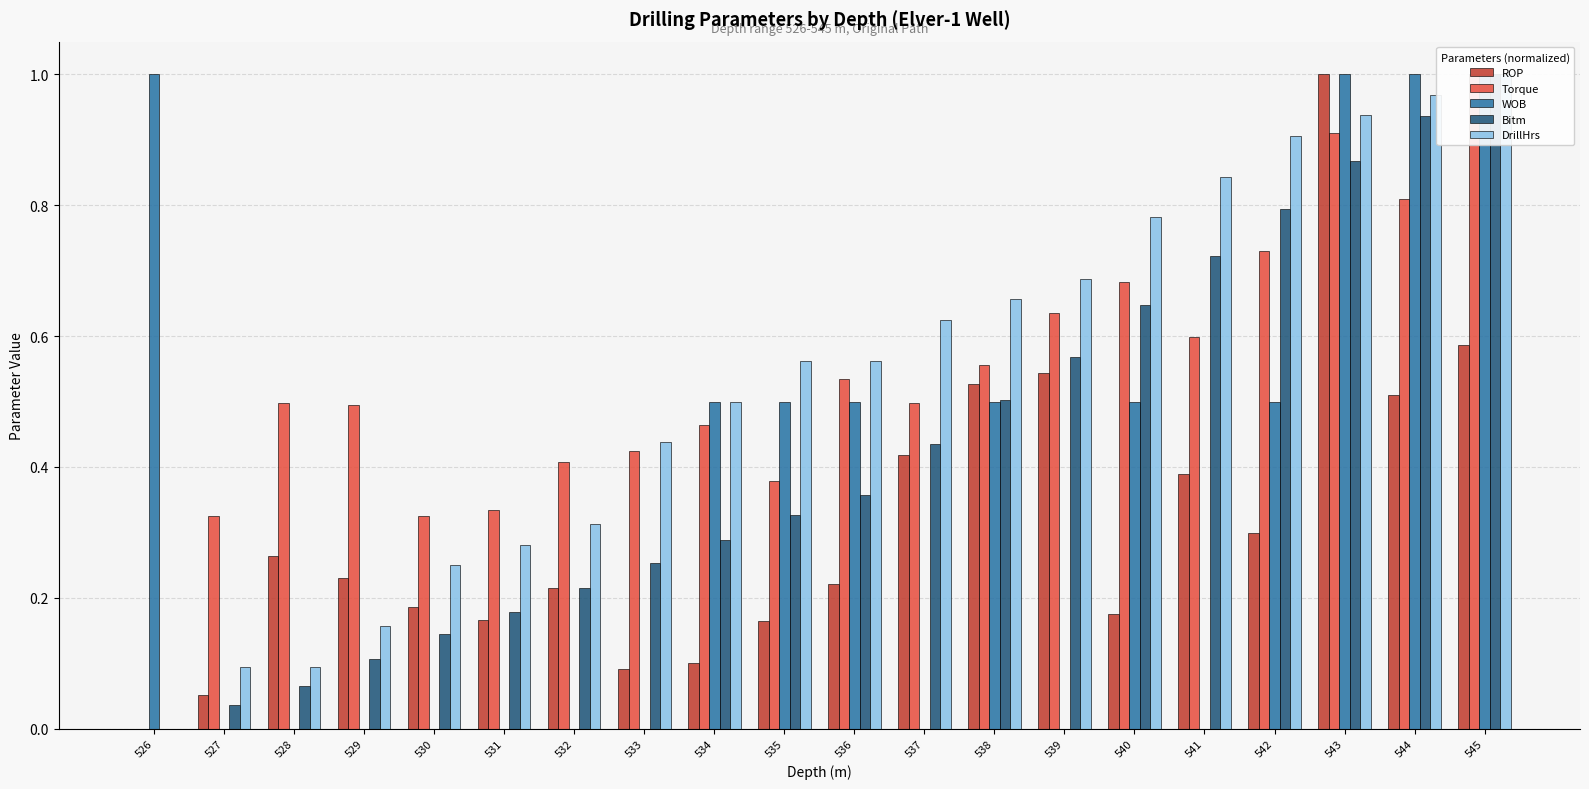

Rank the series by their maximum value, from highest to lowest.

ROP, Torque, WOB, Bitm, DrillHrs